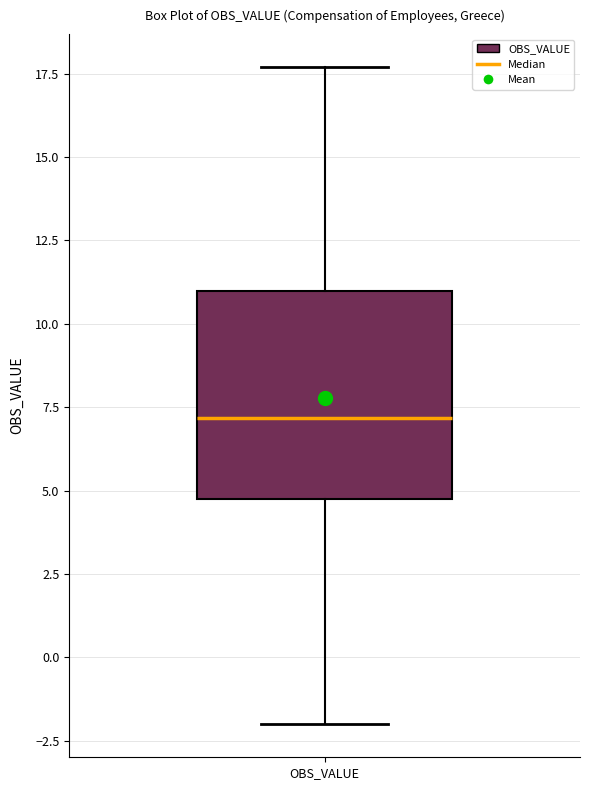

Transcribe this box plot: give where the median line is, the range the box spans, and where the two whiskers end, as read against the y-axis. The values are not printed on the chart, so give them approximately, as read against the axis.

median 7.0, box 5.0 to 11.0, whiskers -2.0 to 17.5